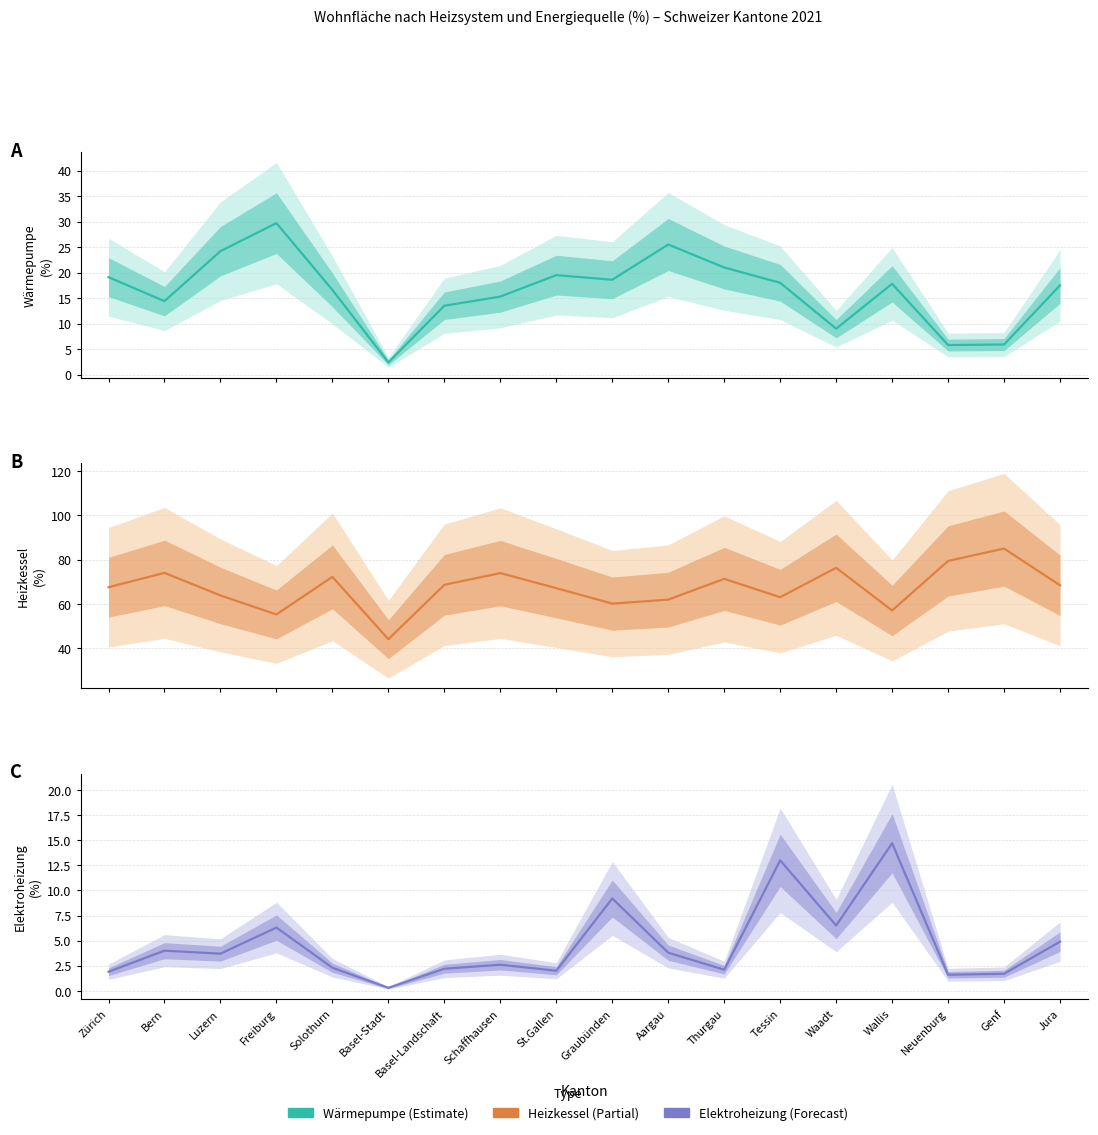

What is the sum of the Wärmepumpe values at Basel-Stadt and Zürich?

21.5